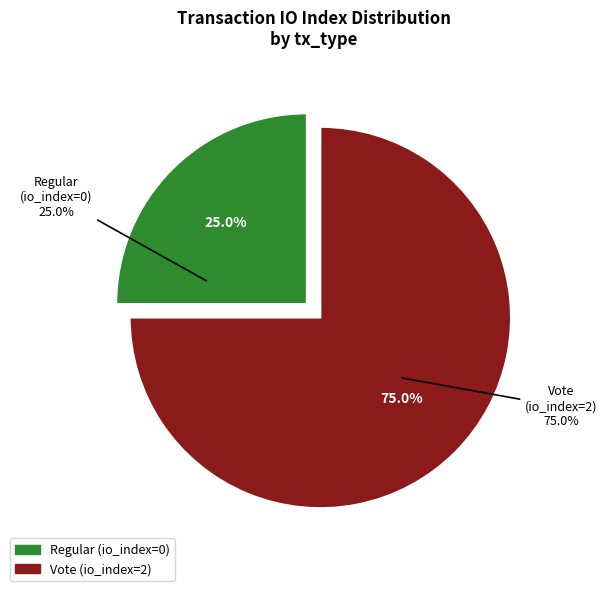

Rank the categories by value from highest to lowest.

Vote (io_index=2), Regular (io_index=0)